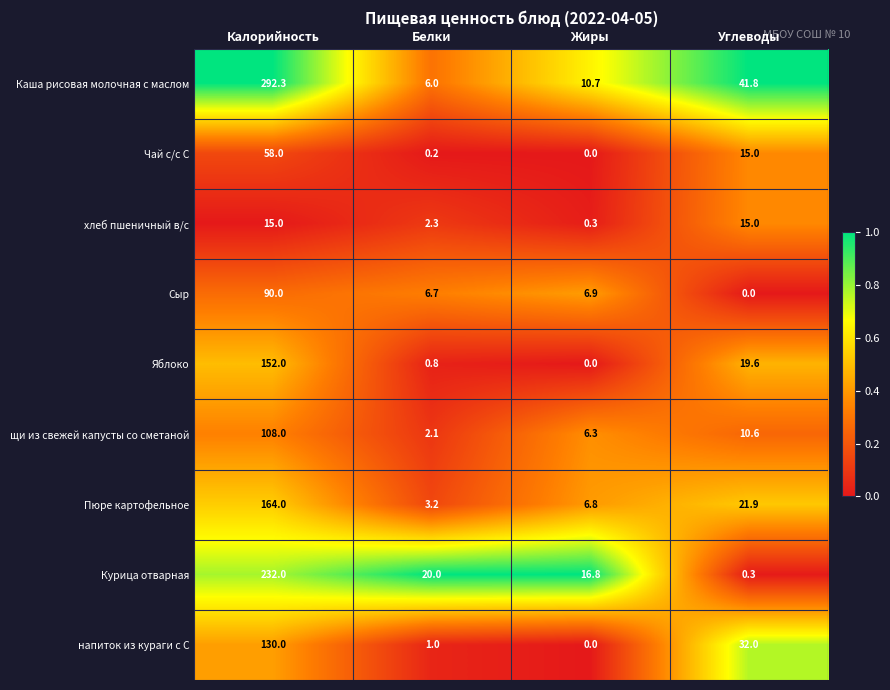

At which label is Пюре картофельное closest to 83?

Углеводы